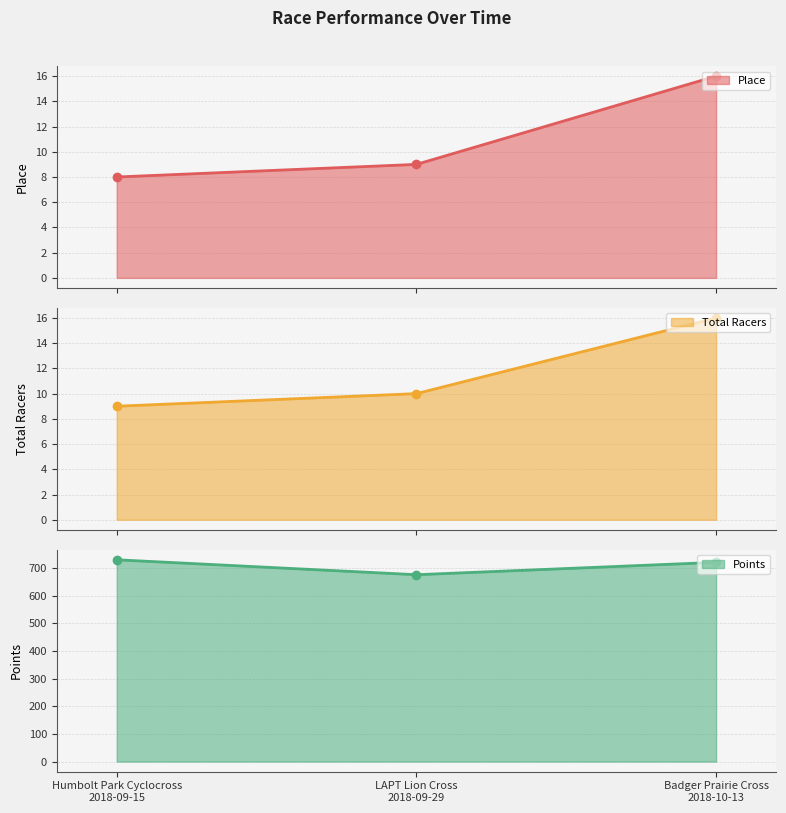

What is the difference between the Total Racers values at Humbolt Park Cyclocross
2018-09-15 and Badger Prairie Cross
2018-10-13?

7.0